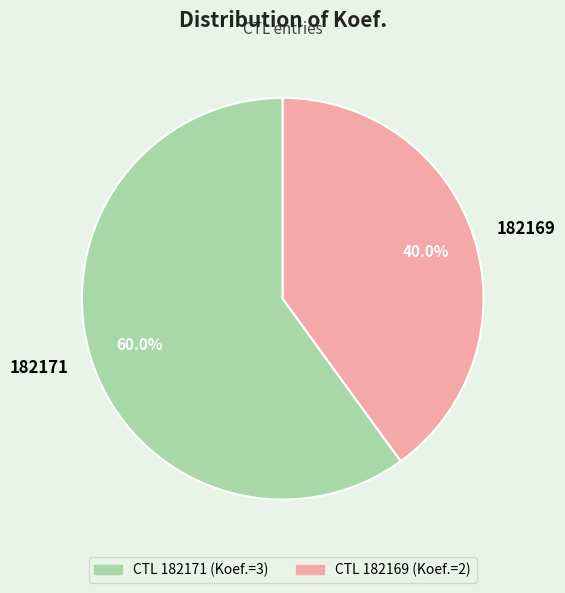

Which category has the biggest portion of the pie?

CTL 182171 (Koef.=3)